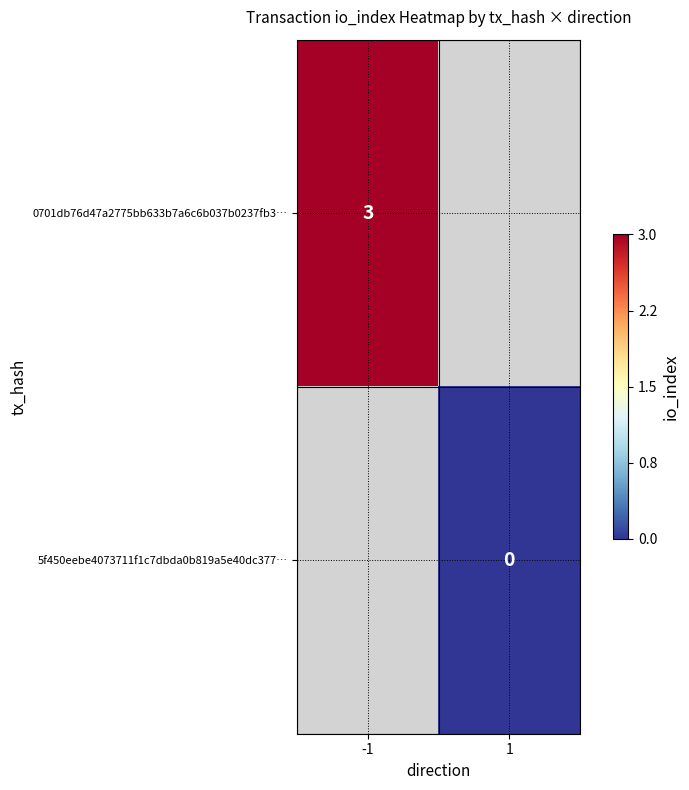

Is the value of 0701db76d47a2775bb633b7a6c6b037b0237fb3… at -1 greater than the value of 5f450eebe4073711f1c7dbda0b819a5e40dc377… at 1?

Yes